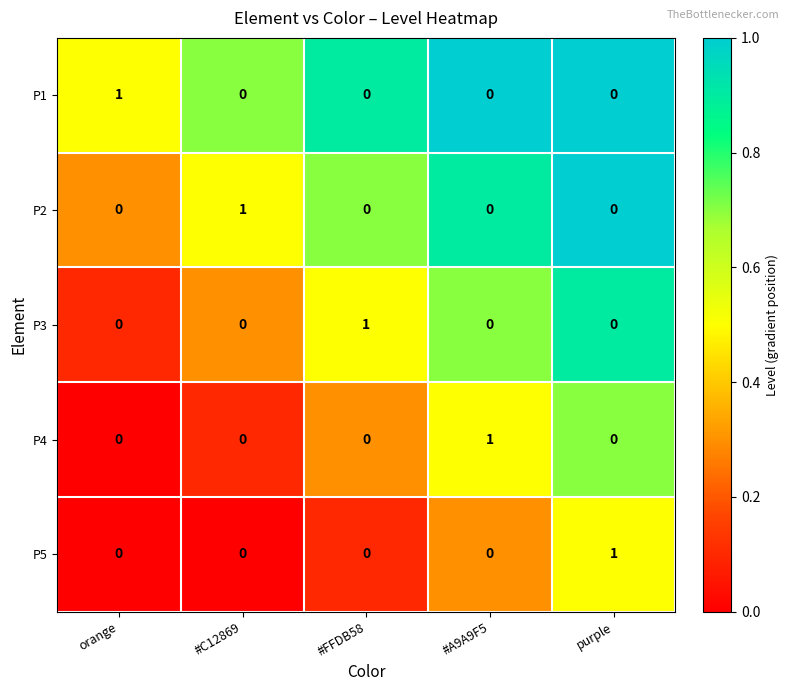

At how many categories does at least one series exceed 0?

5